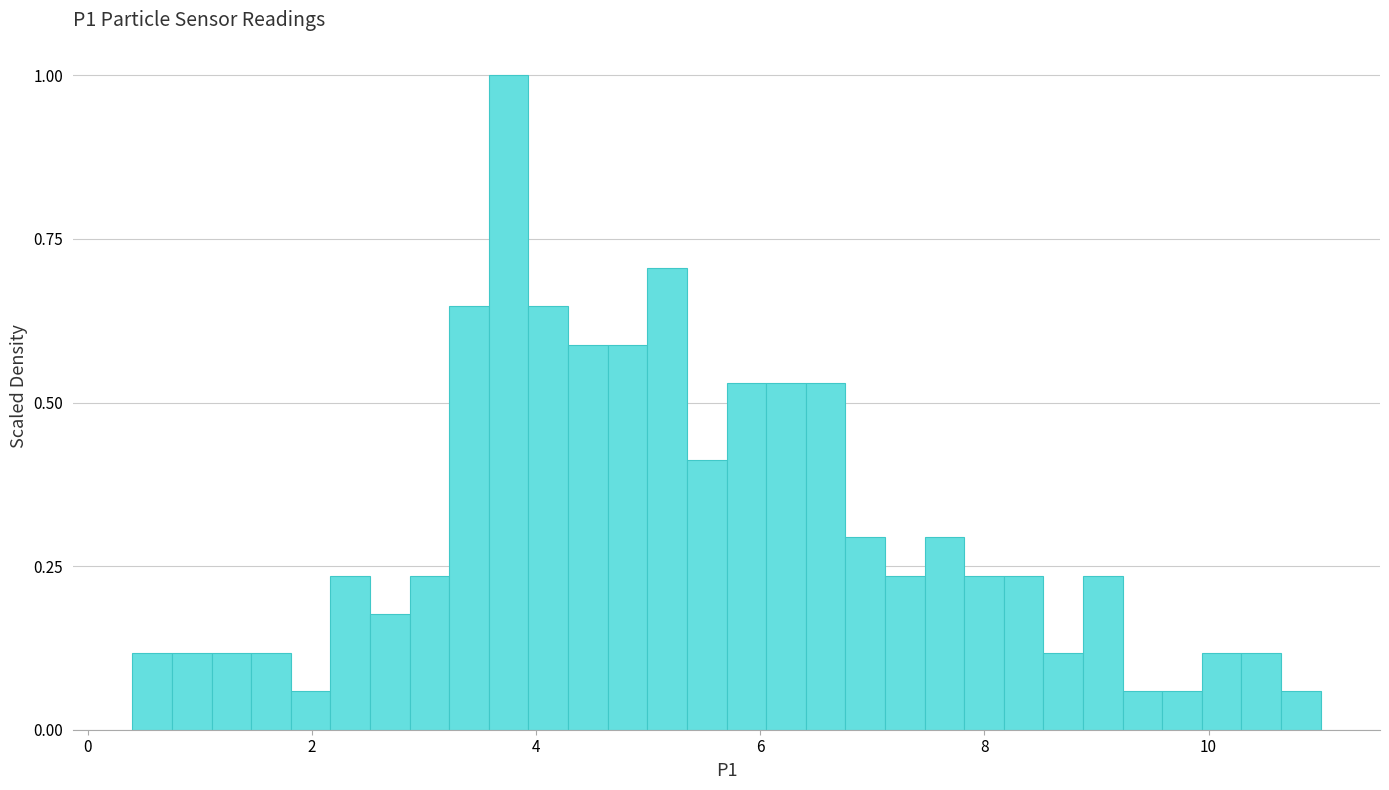

Around what value on the x-axis is the tallest bar? Give the approximate position of its centre, as read against the axis.

3.8